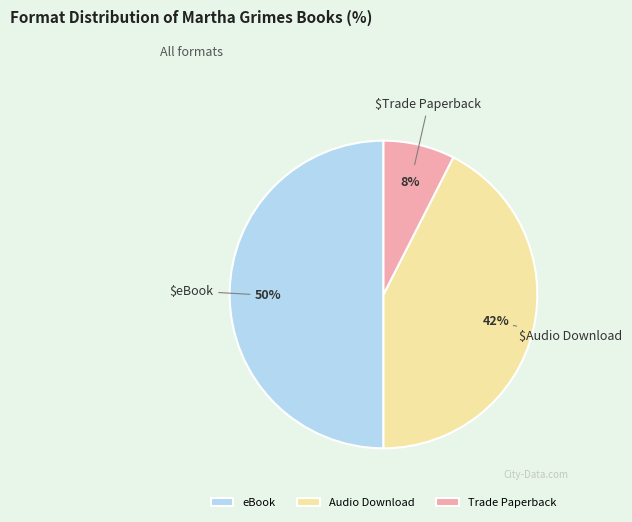

The Trade Paperback slice represents 1% of the pie. True or false?

False